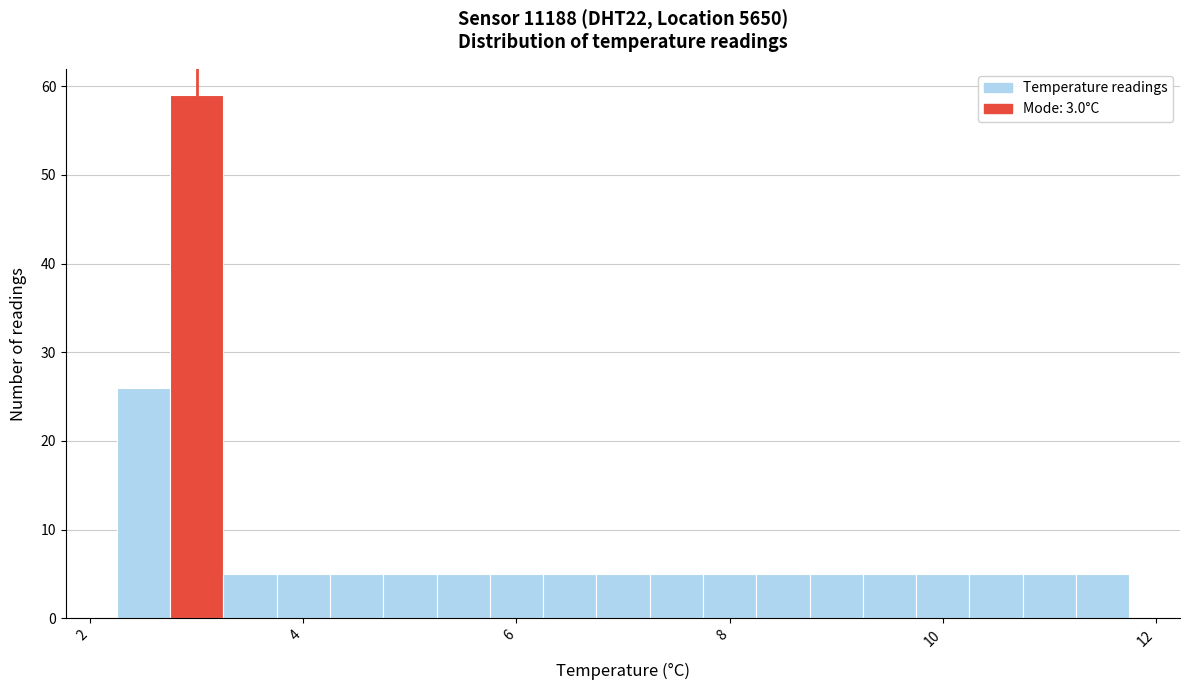

Around what value on the x-axis is the tallest bar? Give the approximate position of its centre, as read against the axis.

3.0